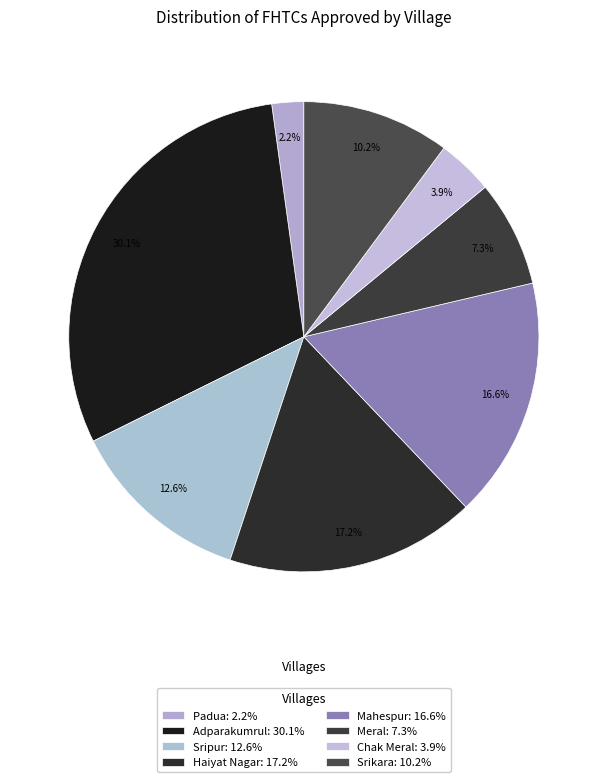

True or false: Chak Meral accounts for 4% of the total.

True